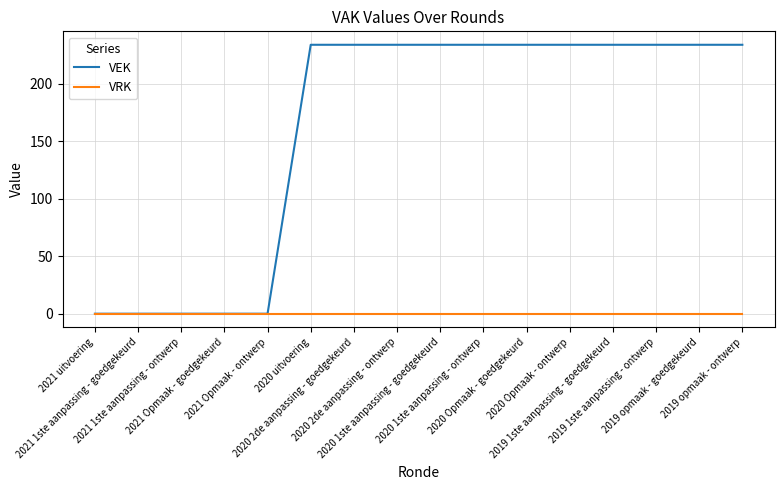

Is the value of VEK at 2019 1ste aanpassing - goedgekeurd greater than the value of VRK at 2021 Opmaak - ontwerp?

Yes